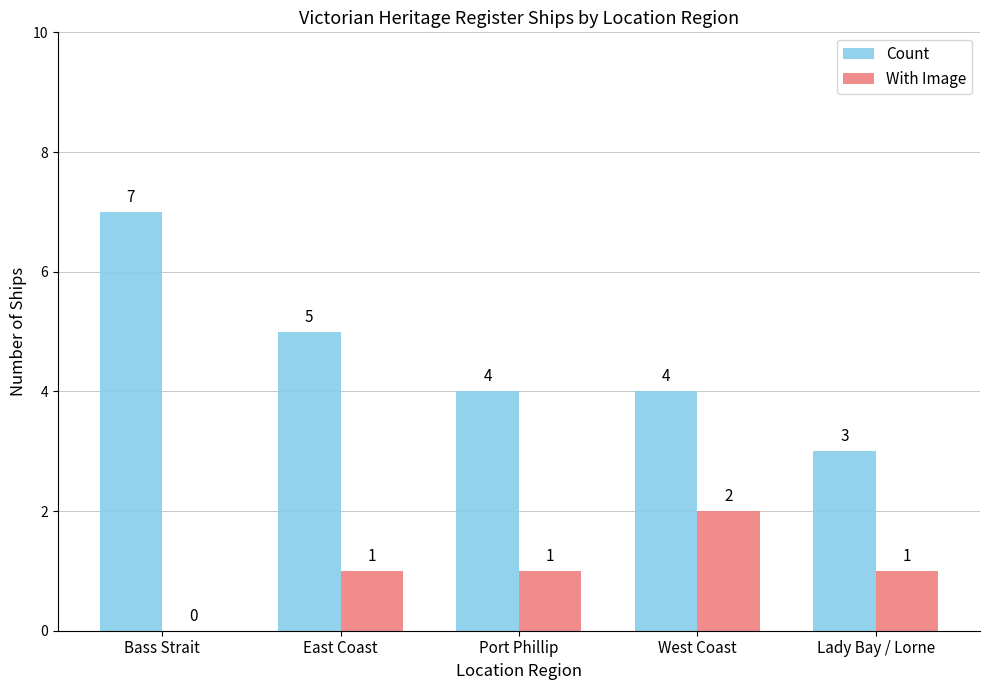

What is the total value across all series at Lady Bay / Lorne?

4